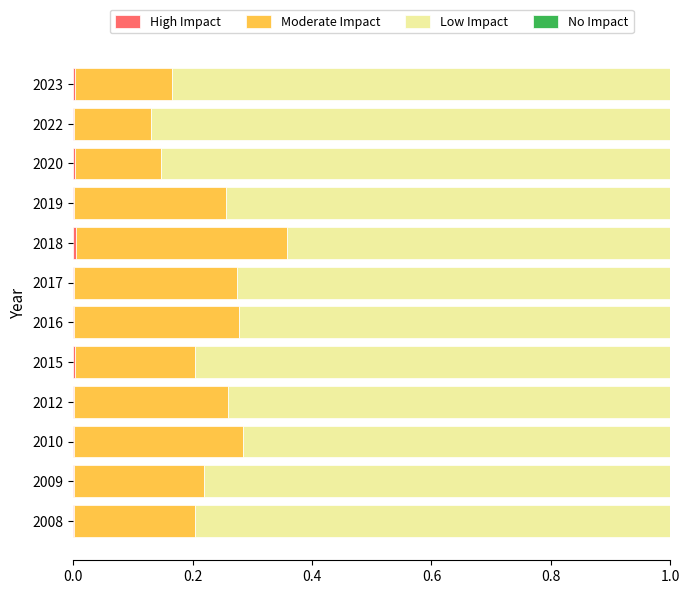

How many categories are shown in the chart?

12